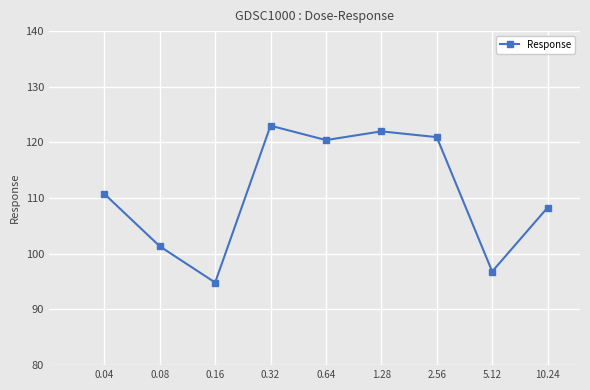

How many lines are shown in the chart?

1